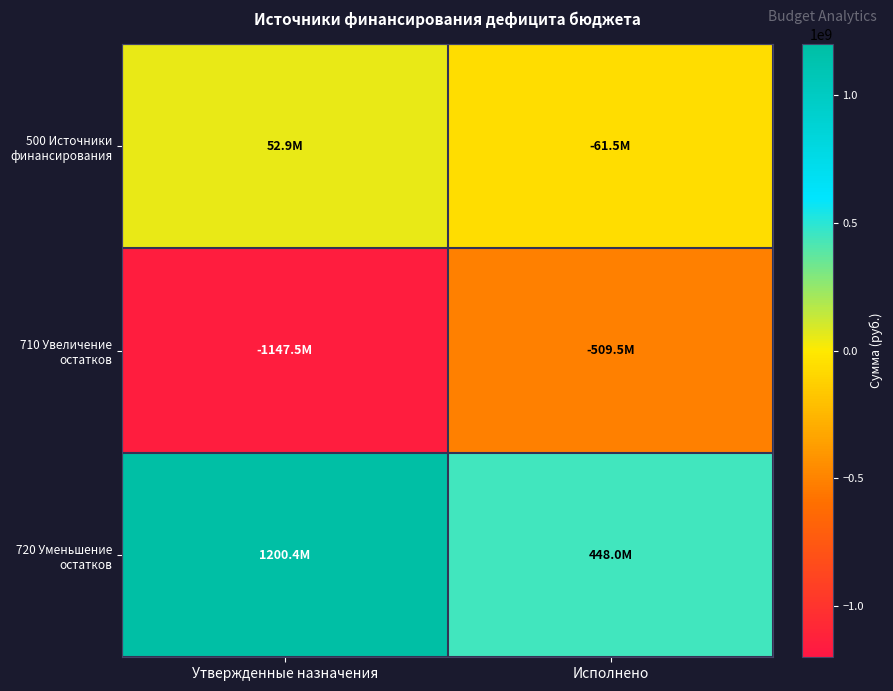

Reading left to right, transcribe all the data shown in this chart.

500 Источники финансирования: Утвержденные назначения=52878510.1	Исполнено=-61502714.7
710 Увеличение остатков: Утвержденные назначения=-1147521007.5	Исполнено=-509504772.6
720 Уменьшение остатков: Утвержденные назначения=1200399517.6	Исполнено=448002057.9